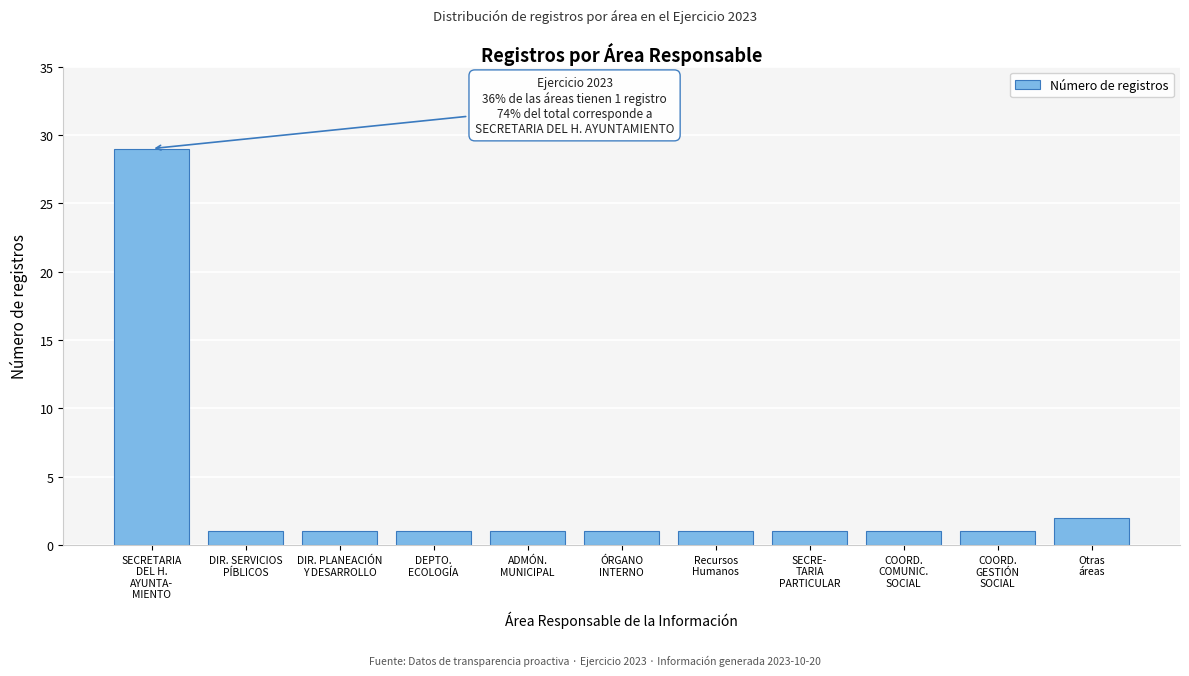

Reading left to right, list all the values displayed in this chart.

29	1	1	1	1	1	1	1	1	1	2